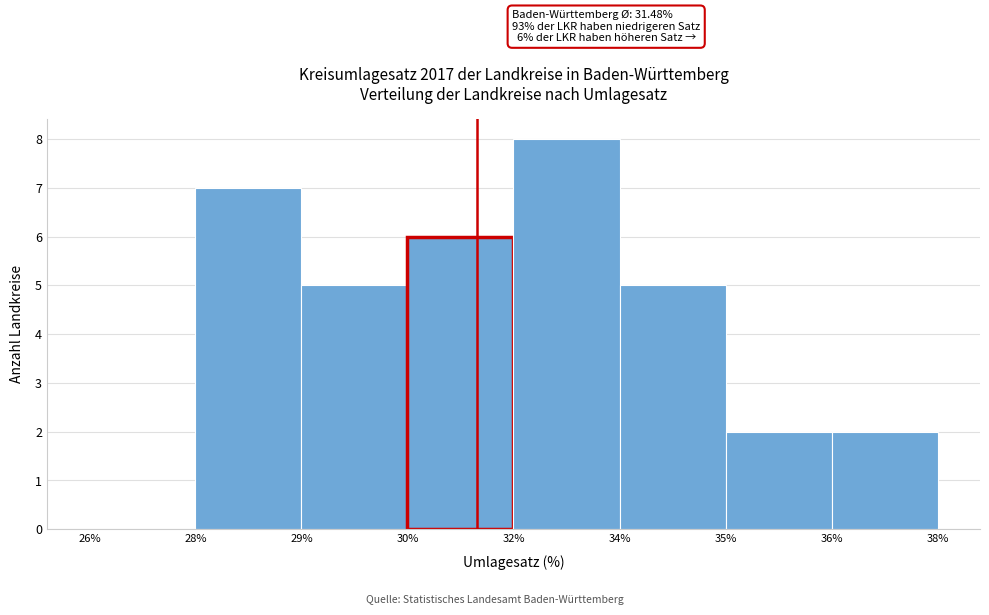

Reading right to left, what are all the values shown in this chart?

36%=2	35%=2	34%=5	32%=8	30%=6	29%=5	28%=7	26%=0